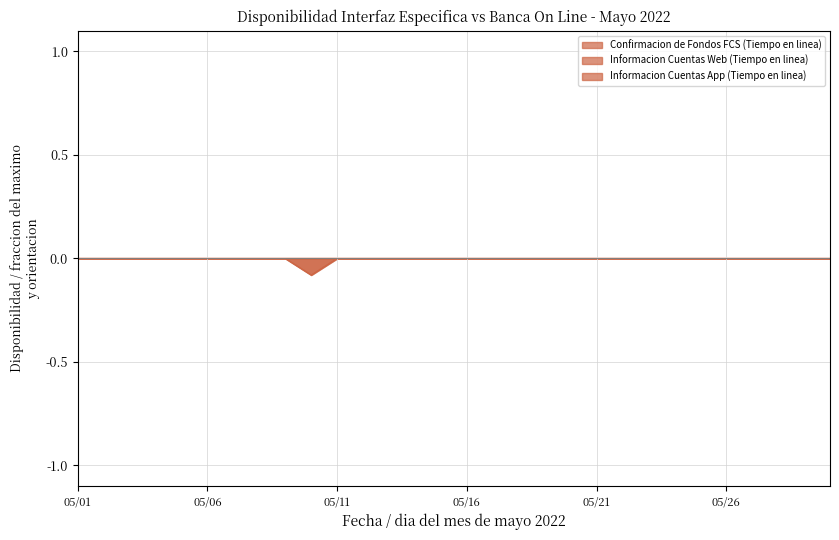

Which has a higher value, 2022-05-28 or 2022-05-07?

2022-05-28